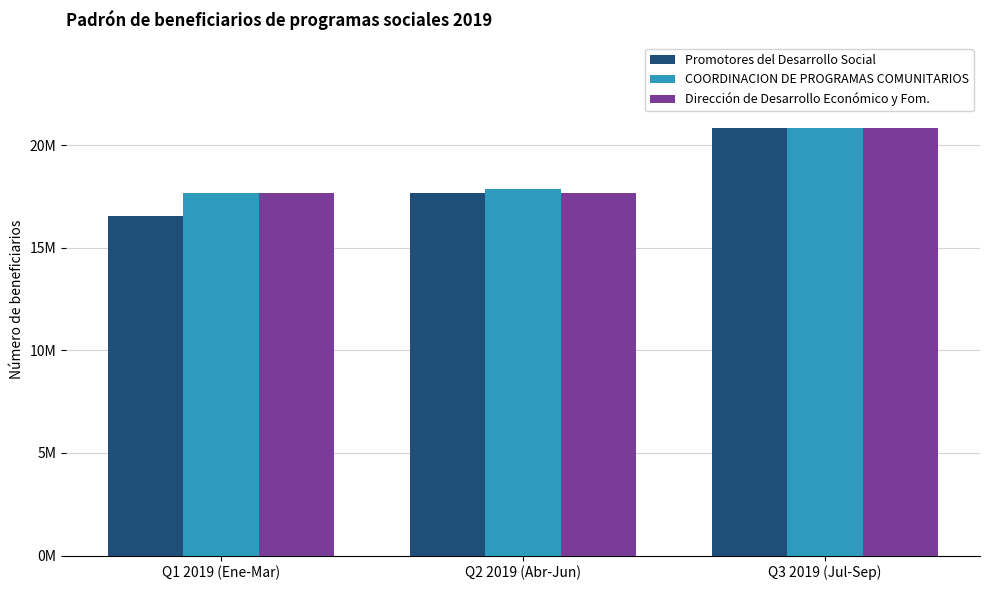

Is the value of Dirección de Desarrollo Económico y Fom. at Q2 2019 (Abr-Jun) greater than the value of Promotores del Desarrollo Social at Q2 2019 (Abr-Jun)?

No